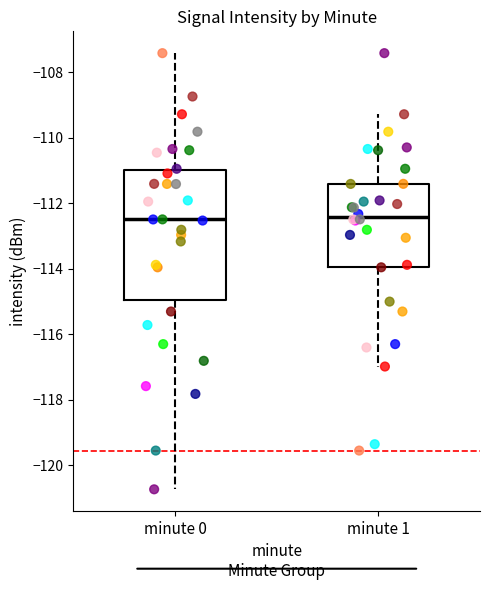

Where does the median line of the box for minute 1 sit on the y-axis? The values are not printed on the chart, so give them approximately, as read against the axis.

-112.4